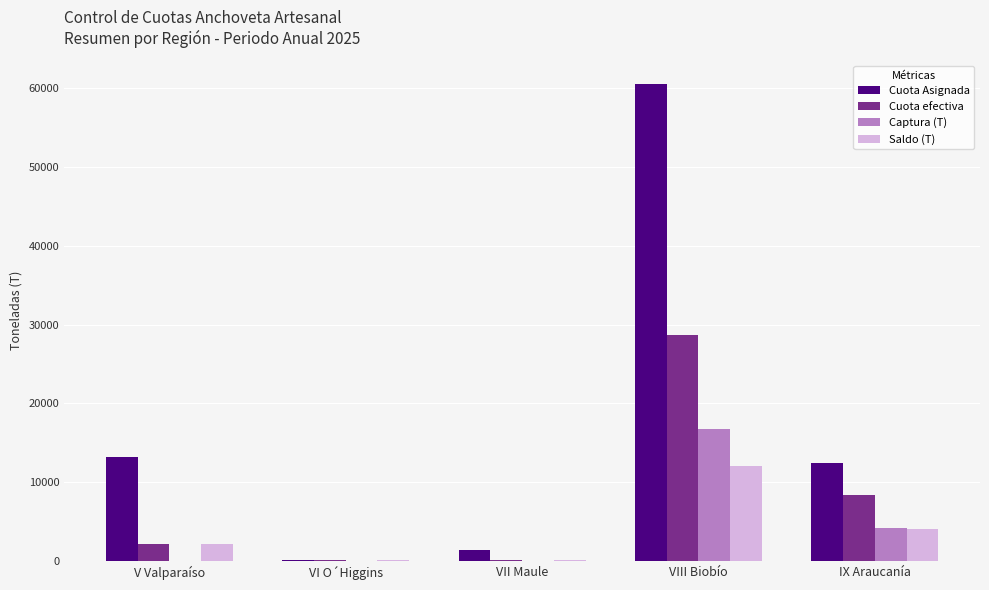

What is the highest value of the Cuota Asignada series?

60497.0